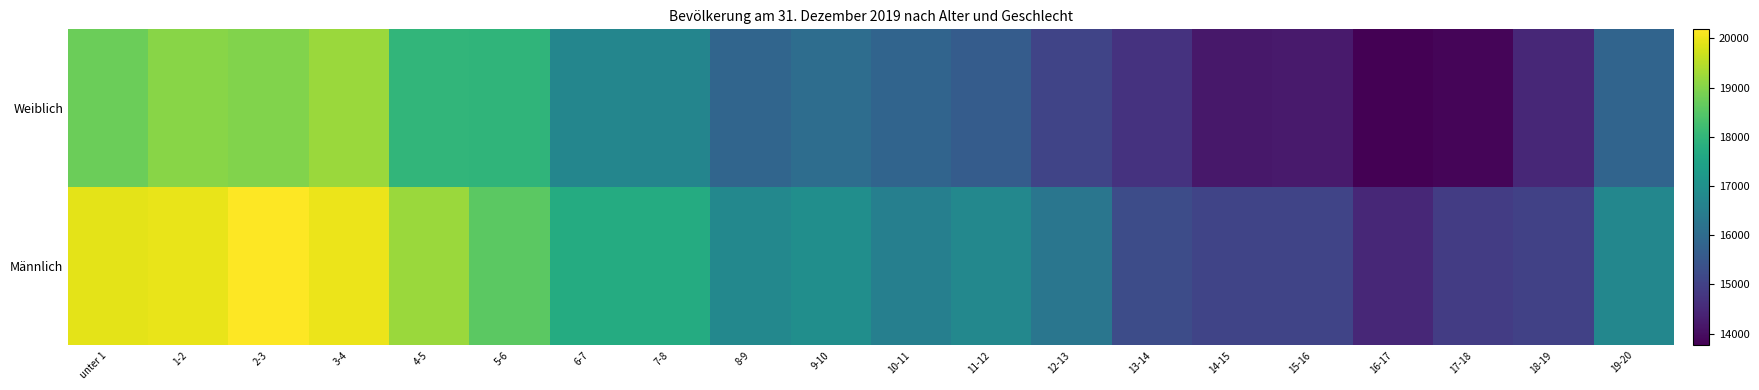

At which category is the sum across all series the highest?

3-4